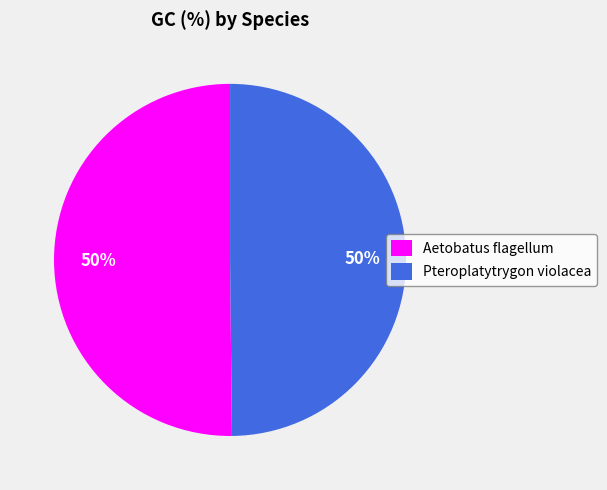

To the nearest percent, what is the combined percentage of Aetobatus flagellum and Pteroplatytrygon violacea?

100%